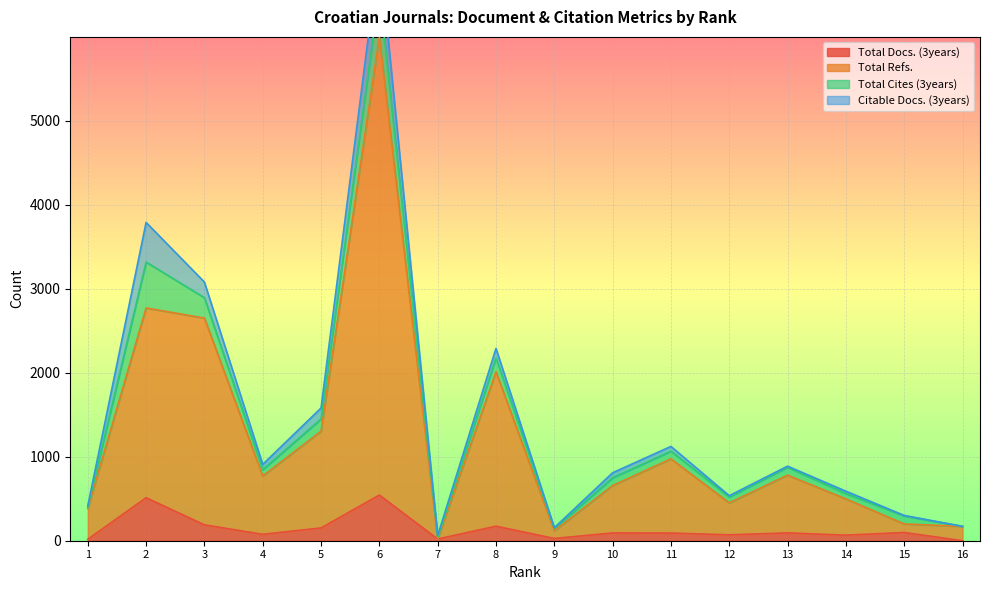

What is the difference between the second highest and minimum values in the Total Refs. series?

2752